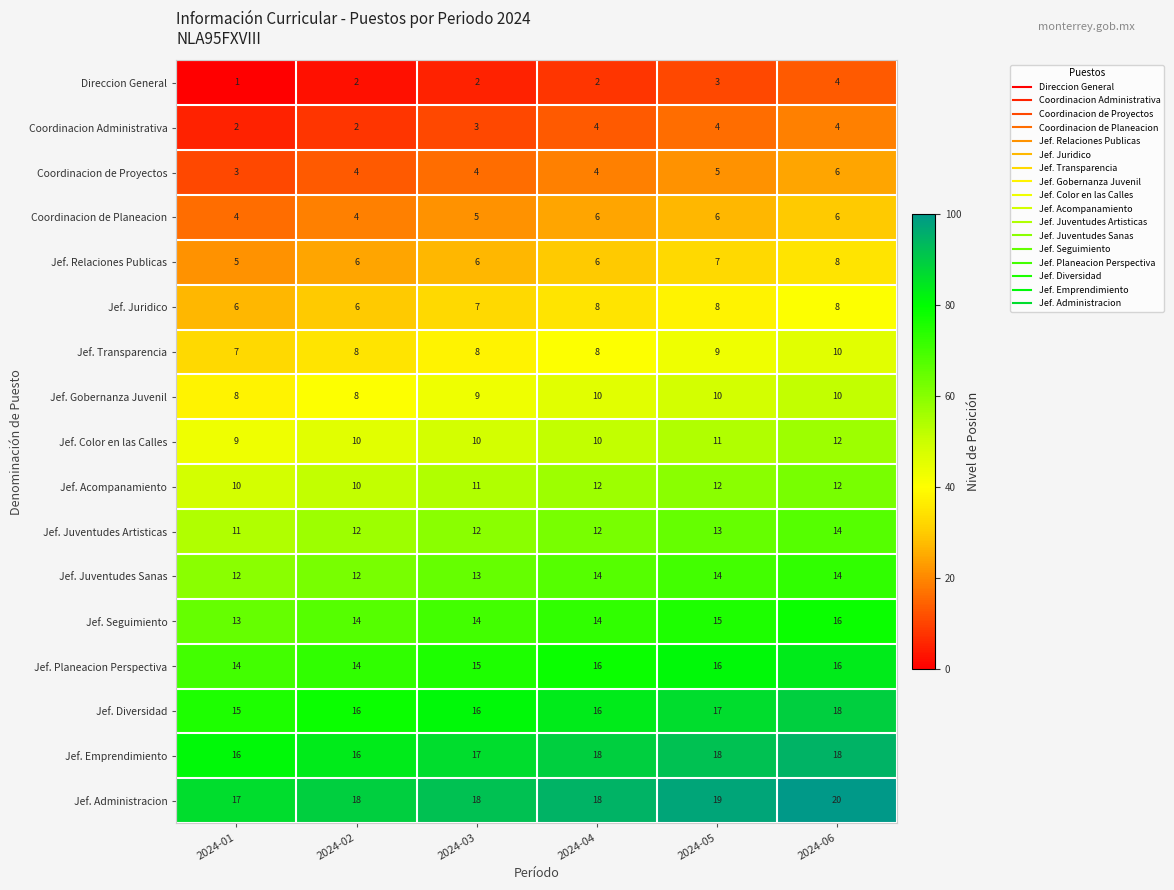

What is the spread (max minus min) of values at 2024-05?

16